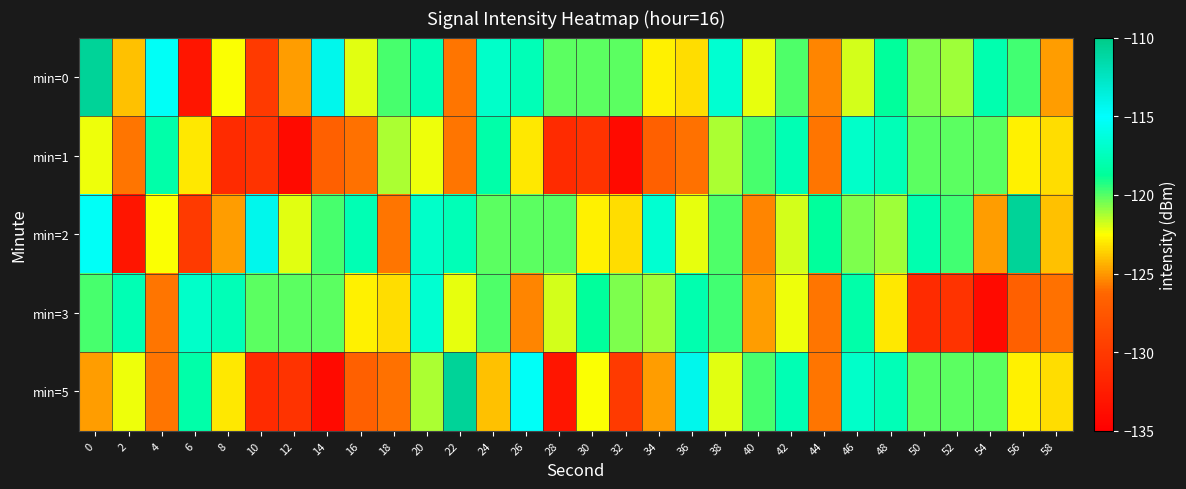

Reading right to left, what are all the values shown in this chart?

min=0: 58=-124.9	56=-119.7	54=-118.0	52=-121.1	50=-120.6	48=-118.6	46=-121.9	44=-125.5	42=-119.9	40=-122.2	38=-116.7	36=-123.4	34=-122.9	32=-120.1	30=-120.1	28=-120.1	26=-117.6	24=-117.0	22=-125.9	20=-117.8	18=-119.8	16=-122.1	14=-114.2	12=-124.9	10=-129.9	8=-122.5	6=-133.1	4=-115.3	2=-124.0	0=-110.8
min=1: 58=-123.4	56=-122.9	54=-120.1	52=-120.1	50=-120.1	48=-117.6	46=-117.0	44=-125.9	42=-117.8	40=-119.8	38=-121.3	36=-126.0	34=-126.7	32=-134.1	30=-130.5	28=-131.2	26=-123.0	24=-118.1	22=-125.9	20=-122.3	18=-121.3	16=-126.0	14=-126.7	12=-134.1	10=-130.5	8=-131.2	6=-123.0	4=-118.1	2=-125.9	0=-122.3
min=2: 58=-124.0	56=-110.8	54=-124.9	52=-119.7	50=-118.0	48=-121.1	46=-120.6	44=-118.6	42=-121.9	40=-125.5	38=-119.9	36=-122.2	34=-116.7	32=-123.4	30=-122.9	28=-120.1	26=-120.1	24=-120.1	22=-117.6	20=-117.0	18=-125.9	16=-117.8	14=-119.8	12=-122.1	10=-114.2	8=-124.9	6=-129.9	4=-122.5	2=-133.1	0=-115.3
min=3: 58=-126.0	56=-126.7	54=-134.1	52=-130.5	50=-131.2	48=-123.0	46=-118.1	44=-125.9	42=-122.3	40=-124.9	38=-119.7	36=-118.0	34=-121.1	32=-120.6	30=-118.6	28=-121.9	26=-125.5	24=-119.9	22=-122.2	20=-116.7	18=-123.4	16=-122.9	14=-120.1	12=-120.1	10=-120.1	8=-117.6	6=-117.0	4=-125.9	2=-117.8	0=-119.8
min=5: 58=-123.4	56=-122.9	54=-120.1	52=-120.1	50=-120.1	48=-117.6	46=-117.0	44=-125.9	42=-117.8	40=-119.8	38=-122.1	36=-114.2	34=-124.9	32=-129.9	30=-122.5	28=-133.1	26=-115.3	24=-124.0	22=-110.8	20=-121.3	18=-126.0	16=-126.7	14=-134.1	12=-130.5	10=-131.2	8=-123.0	6=-118.1	4=-125.9	2=-122.3	0=-124.9